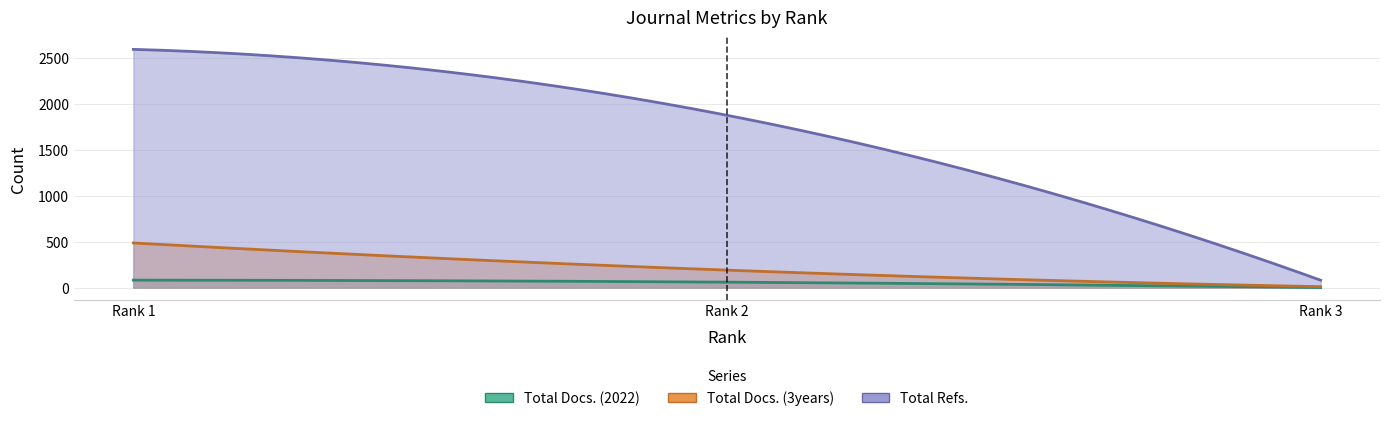

At which category is the sum across all series the highest?

1